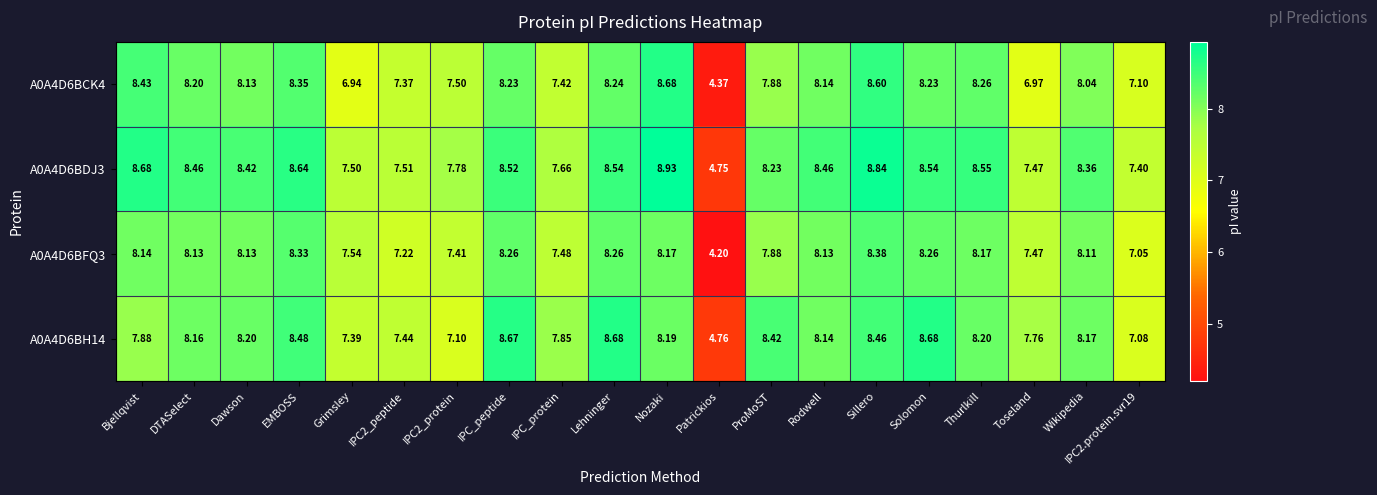

Where does the A0A4D6BDJ3 series first go above 8?

Bjellqvist